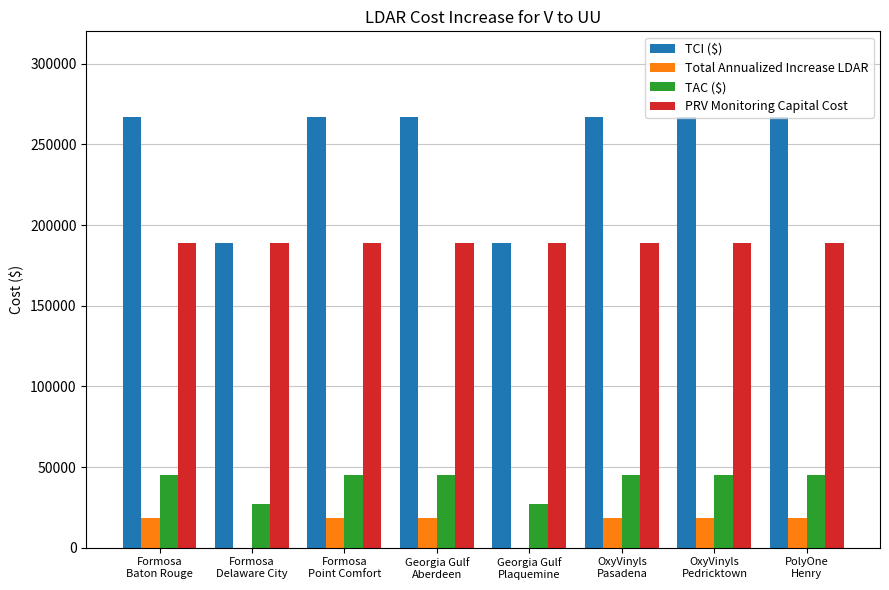

Which series has the widest spread of values?

TCI ($)